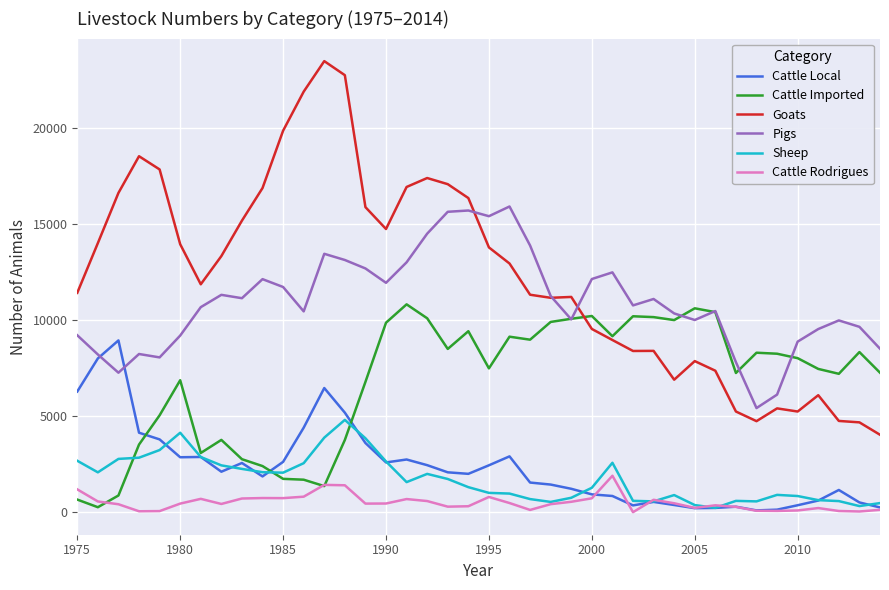

List the series in order of their peak value, lowest first.

Cattle Rodrigues, Sheep, Cattle Local, Cattle Imported, Pigs, Goats